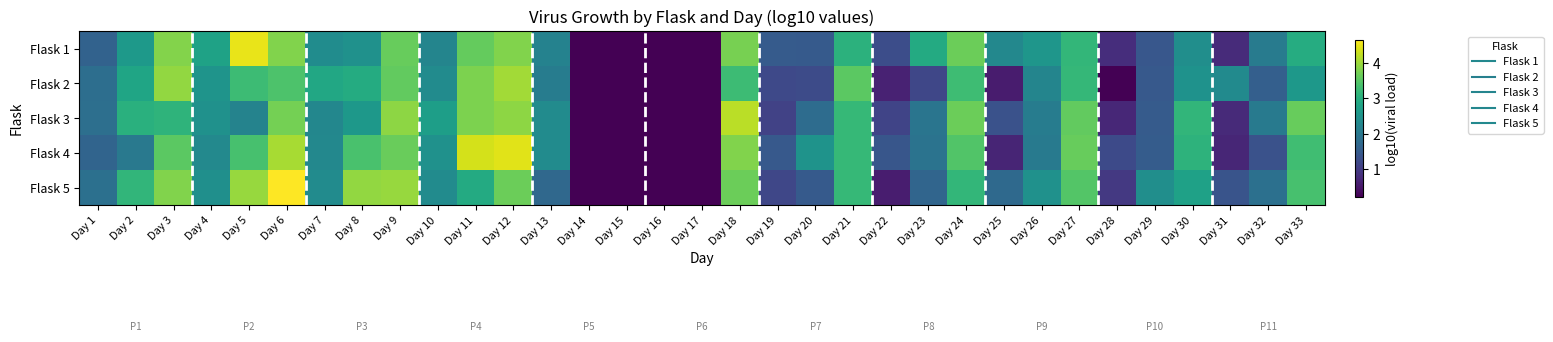

At which category does the chart reach its minimum across all series?

Day 14